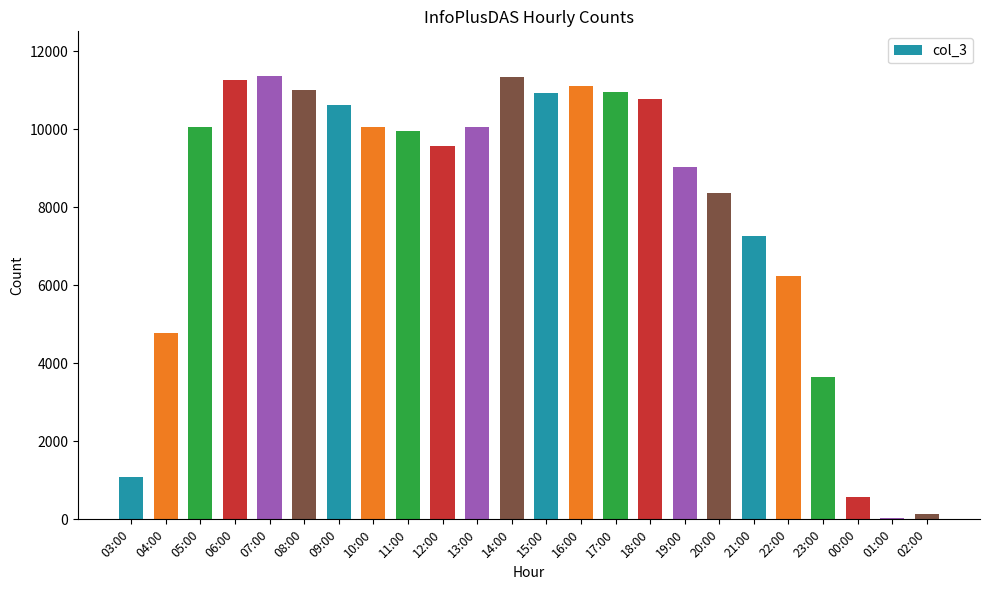

What is the average value?

7926